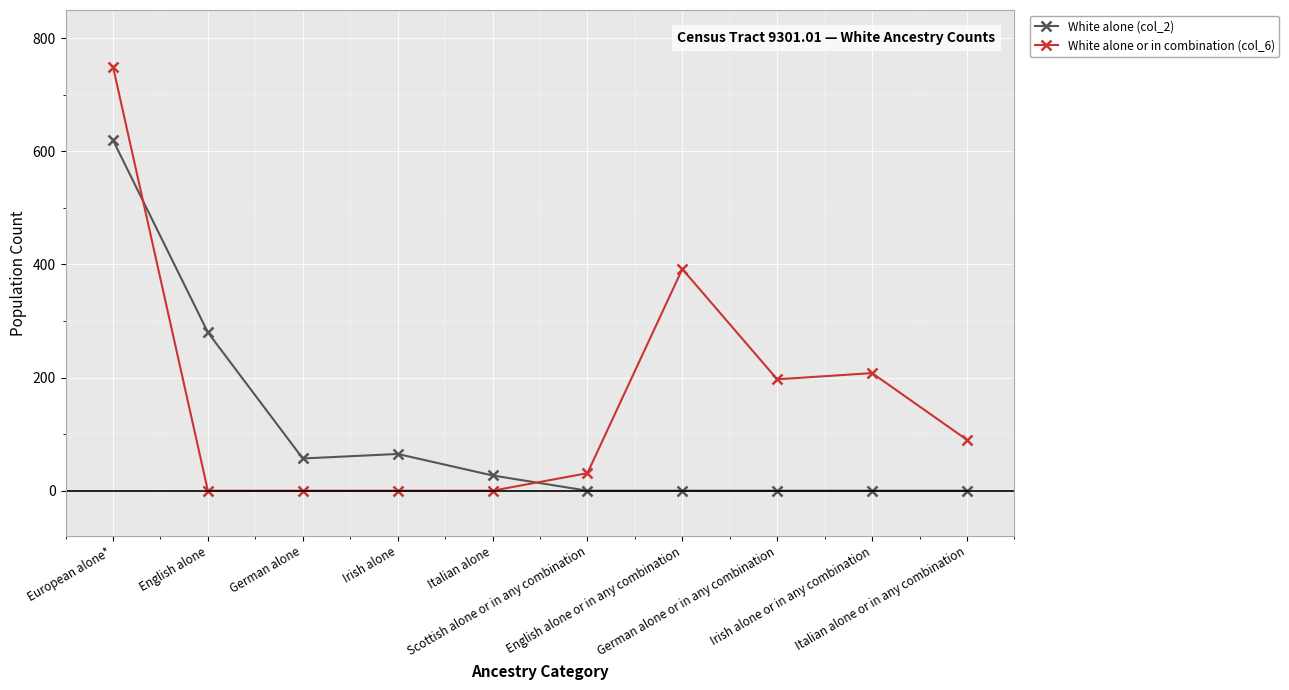

What position from the left is English alone?

2